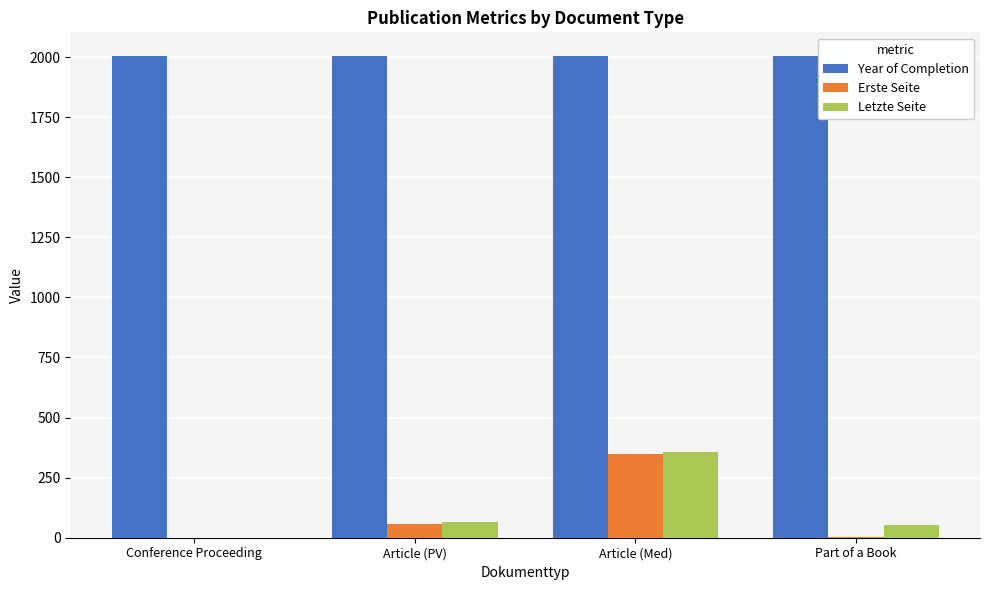

Which series changed the most between Conference Proceeding and Article (Med)?

Letzte Seite